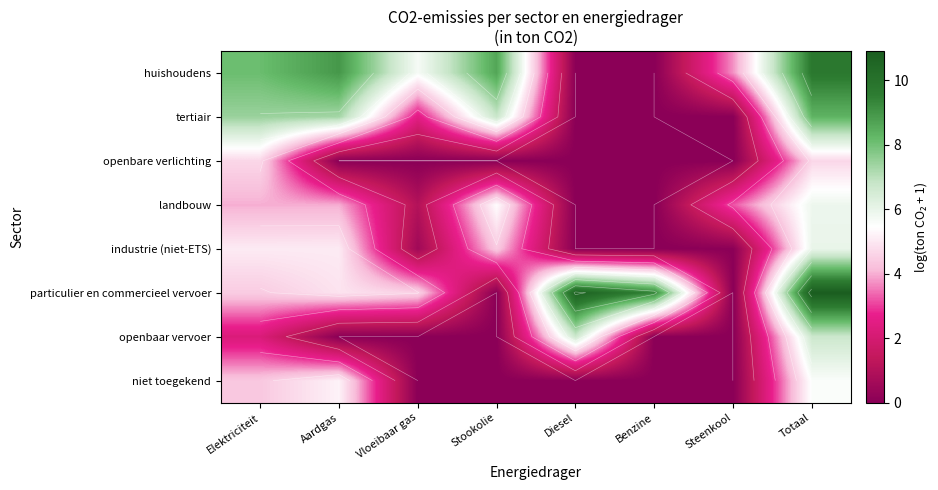

Which series has the largest range (max minus min)?

particulier en commercieel vervoer